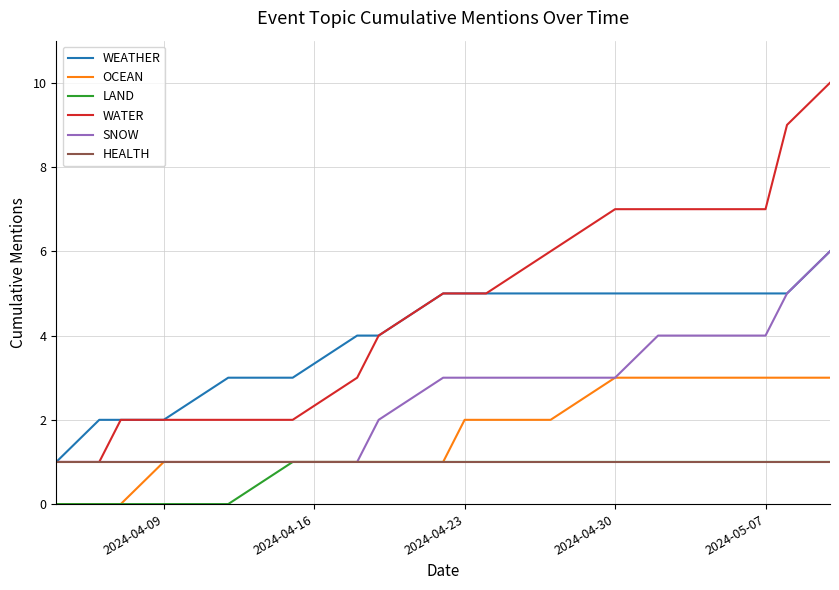

Which series has the widest spread of values?

WATER